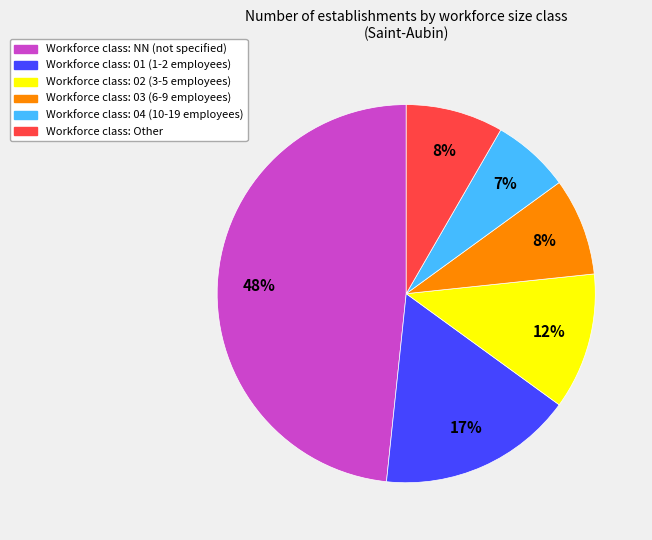

To the nearest percent, what is the average slice percentage?

17%